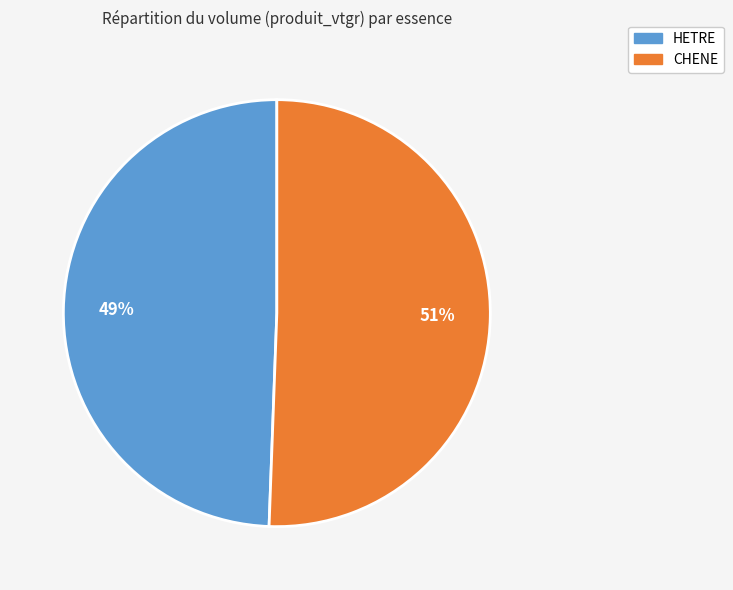

Is there any slice that represents more than half of the pie?

Yes